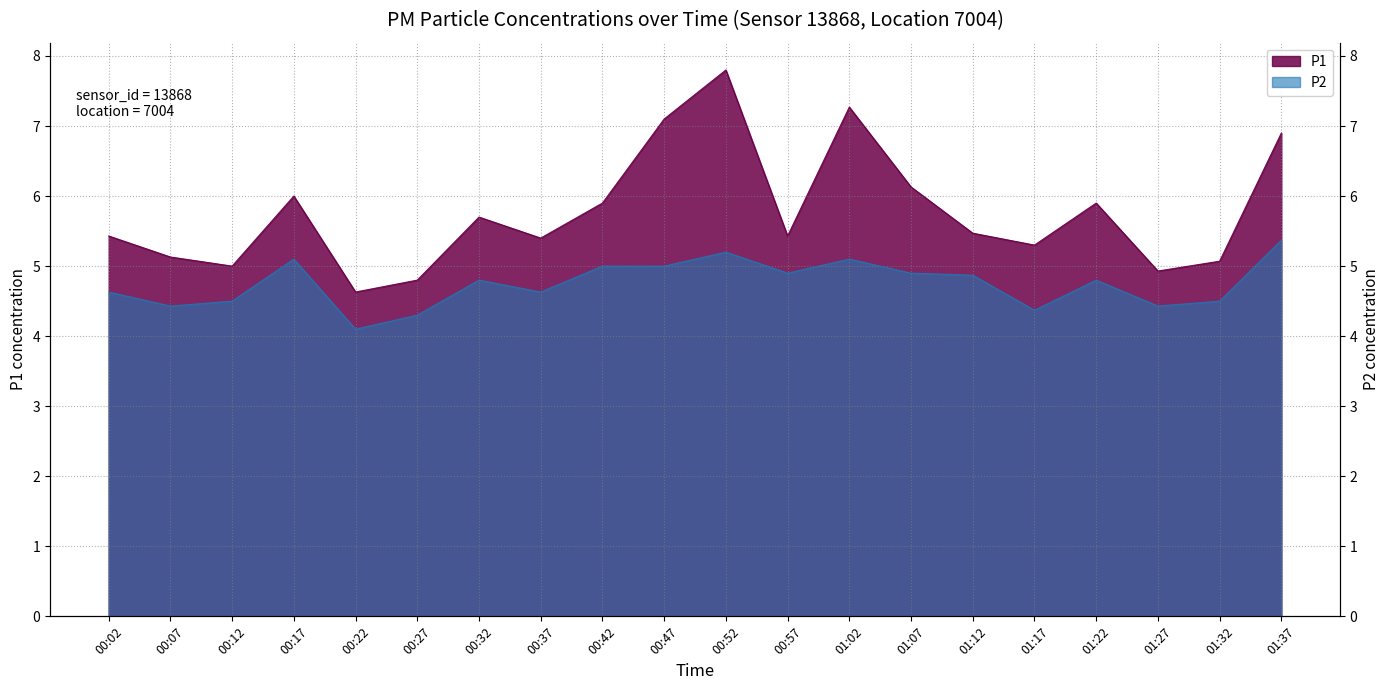

Reading left to right, what are all the values shown in this chart?

P1: 5.4	5.1	5.0	6.0	4.6	4.8	5.7	5.4	5.9	7.1	7.8	5.4	7.3	6.1	5.5	5.3	5.9	4.9	5.1	6.9
P2: 4.6	4.4	4.5	5.1	4.1	4.3	4.8	4.6	5.0	5.0	5.2	4.9	5.1	4.9	4.9	4.4	4.8	4.4	4.5	5.4